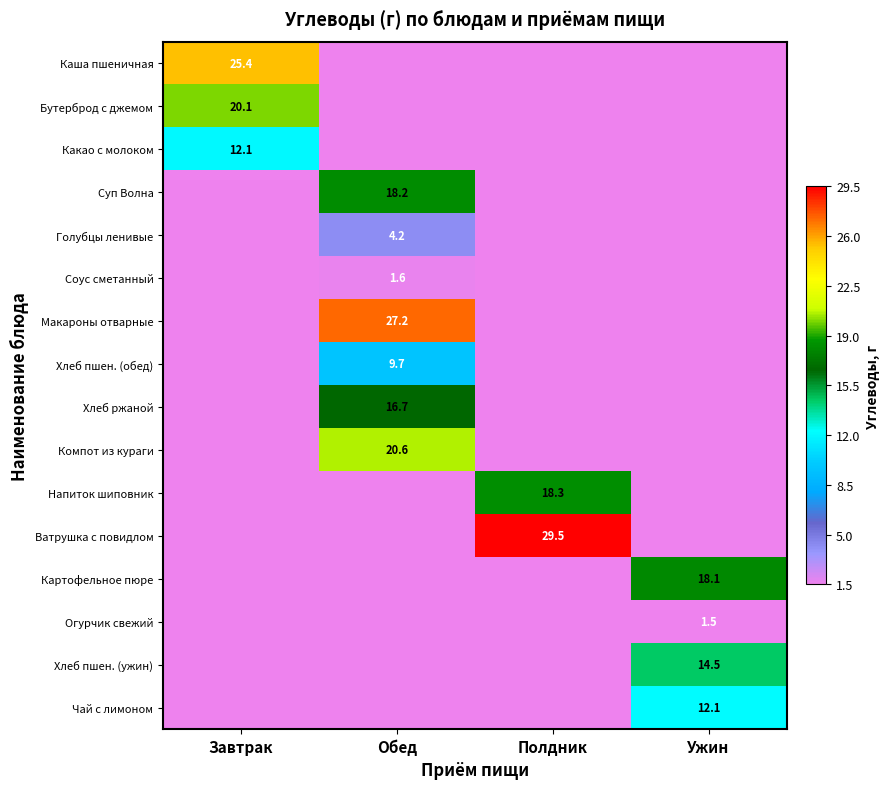

Which label corresponds to the smallest value in the chart?

Обед